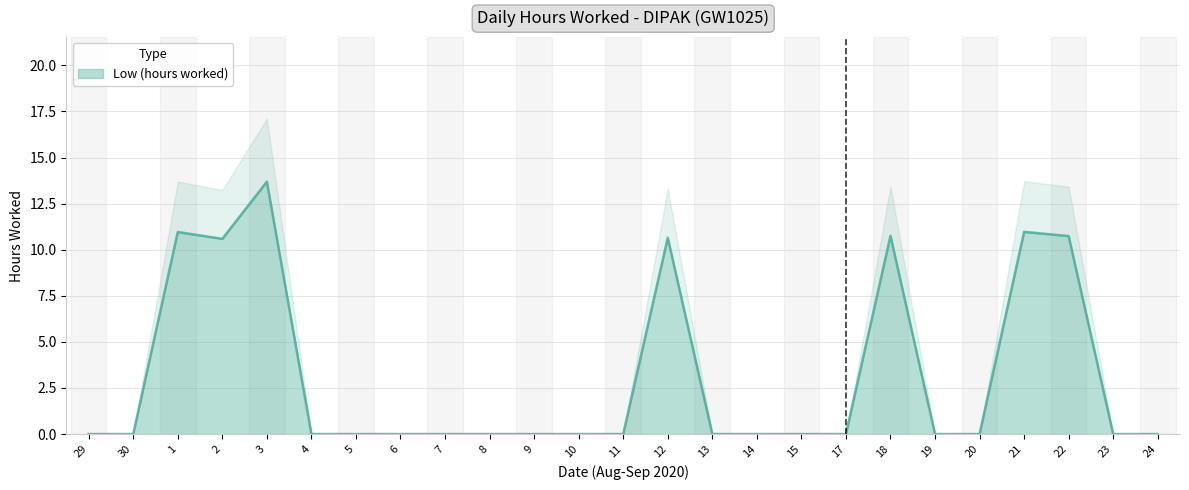

What is the difference between the maximum and minimum values?

13.7